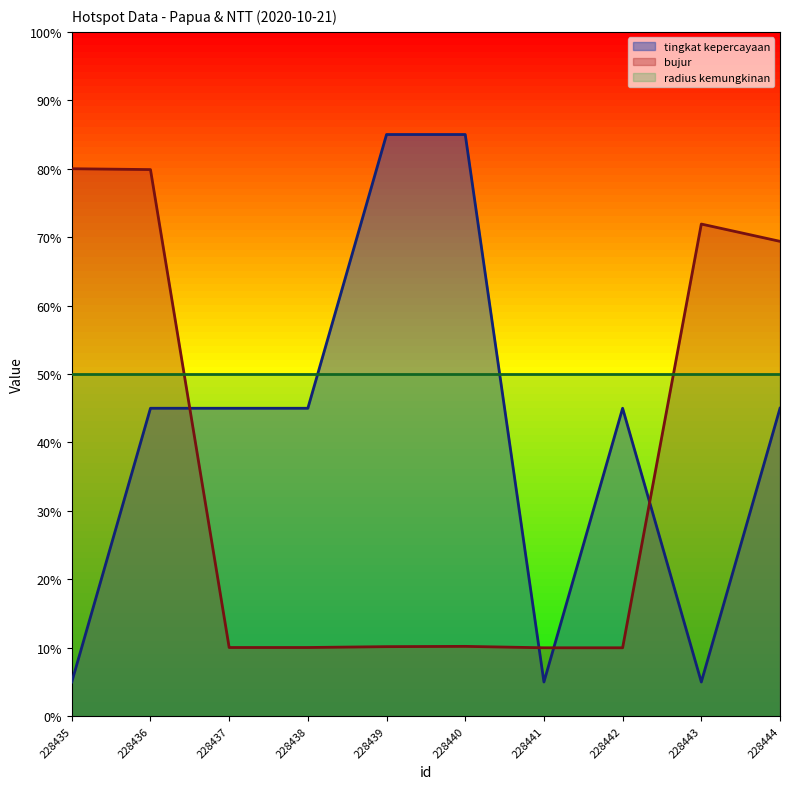

True or false: bujur has more than 0 points higher than both neighbors.

True